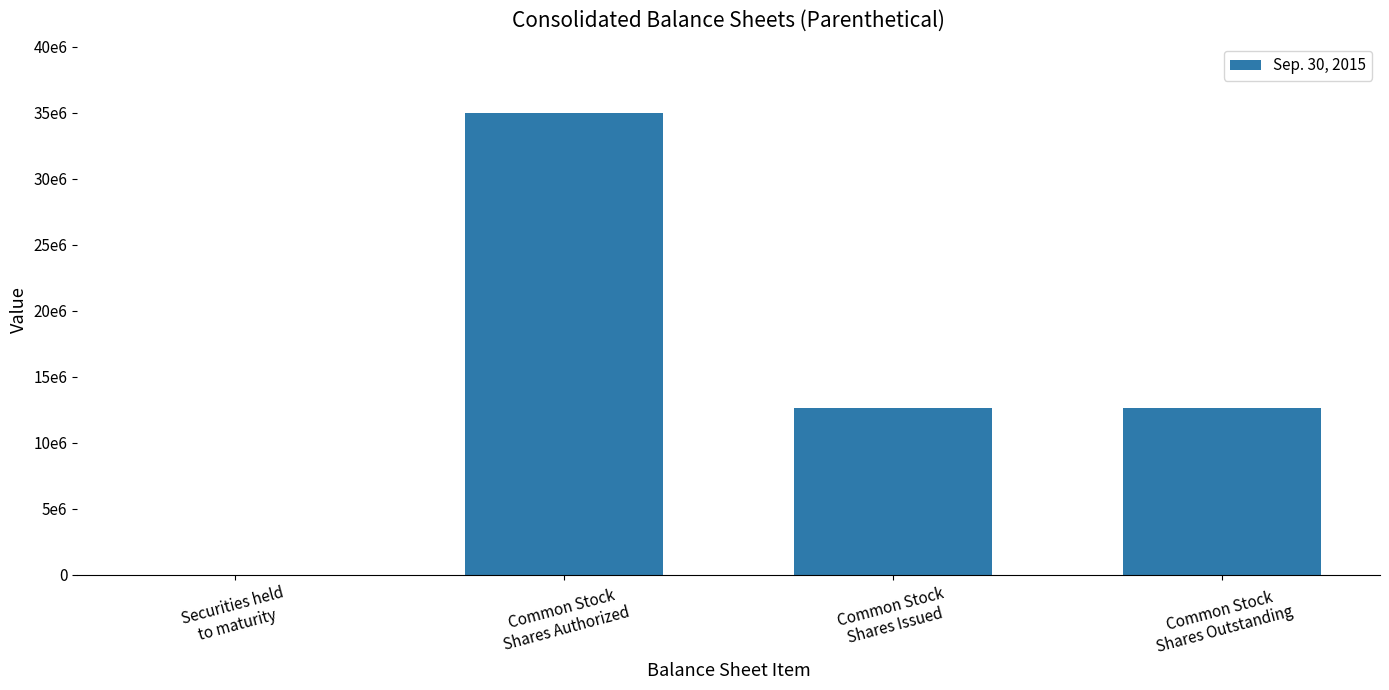

Reading left to right, extract all data points from this chart.

Securities held
to maturity=4280	Common Stock
Shares Authorized=35000000	Common Stock
Shares Issued=12630428	Common Stock
Shares Outstanding=12630428